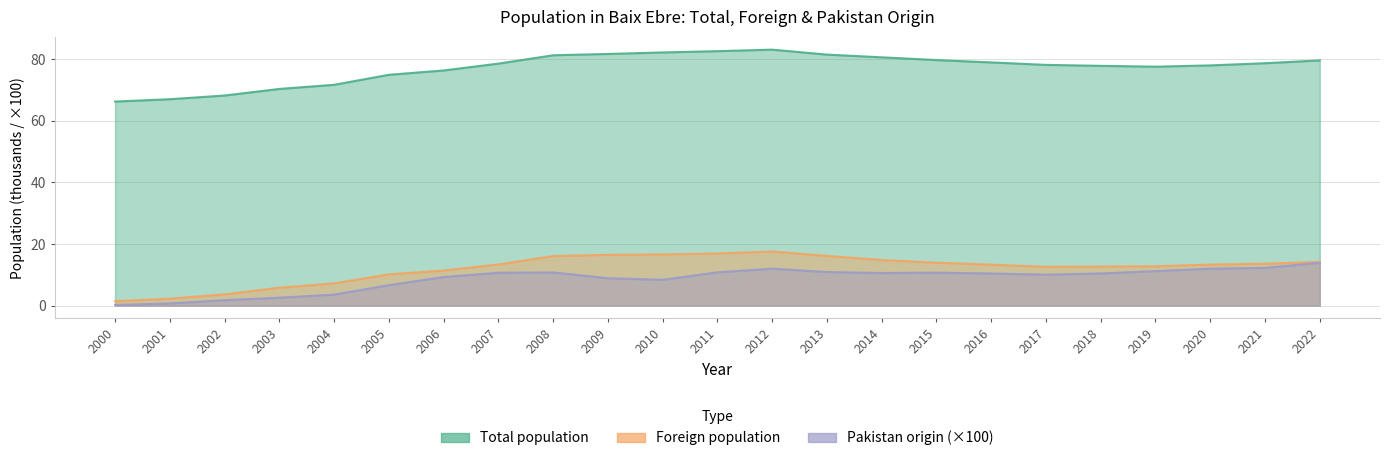

The Foreign population series shows 10.2 at 2005. True or false?

True